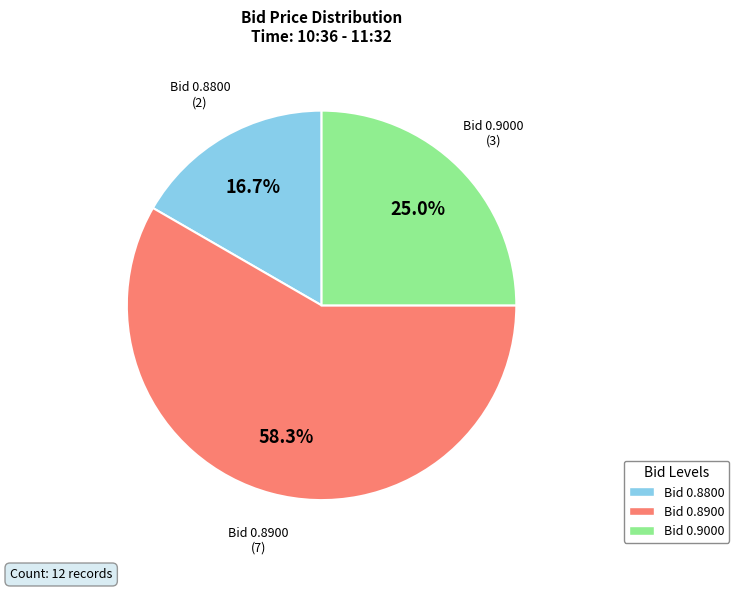

Which has a higher value, Bid 0.9000 or Bid 0.8900?

Bid 0.8900